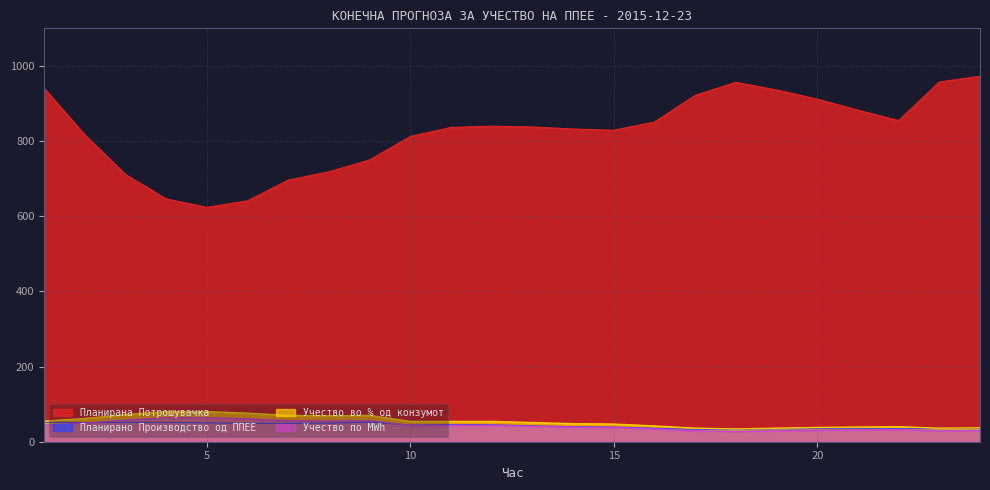

In Учество во % од конзумот, how many points are higher than both neighbors (excluding endpoints)?

2